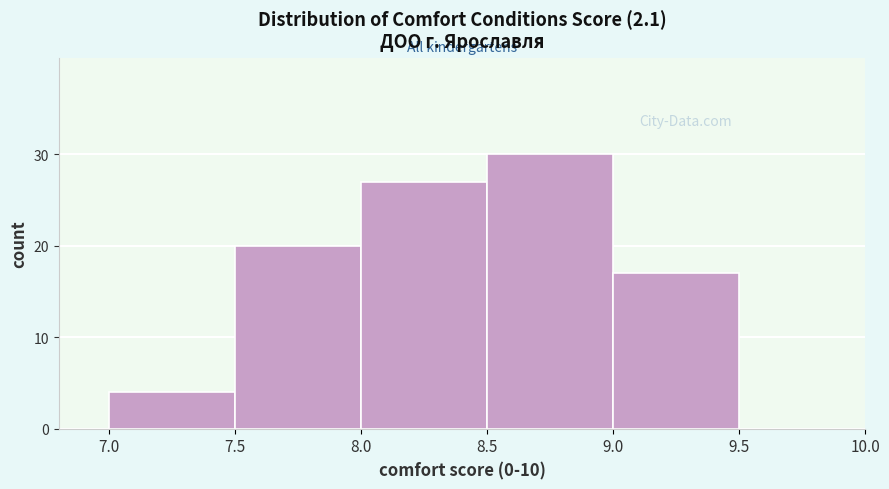

Reading left to right, transcribe this chart: for each bar, give the range it covers on the x-axis and its height. The values are not printed on the chart, so give them approximately, as read against the axis.

7.0 to 7.5: 4
7.5 to 8.0: 20
8.0 to 8.5: 27
8.5 to 9.0: 30
9.0 to 9.5: 17
9.5 to 10.0: 0